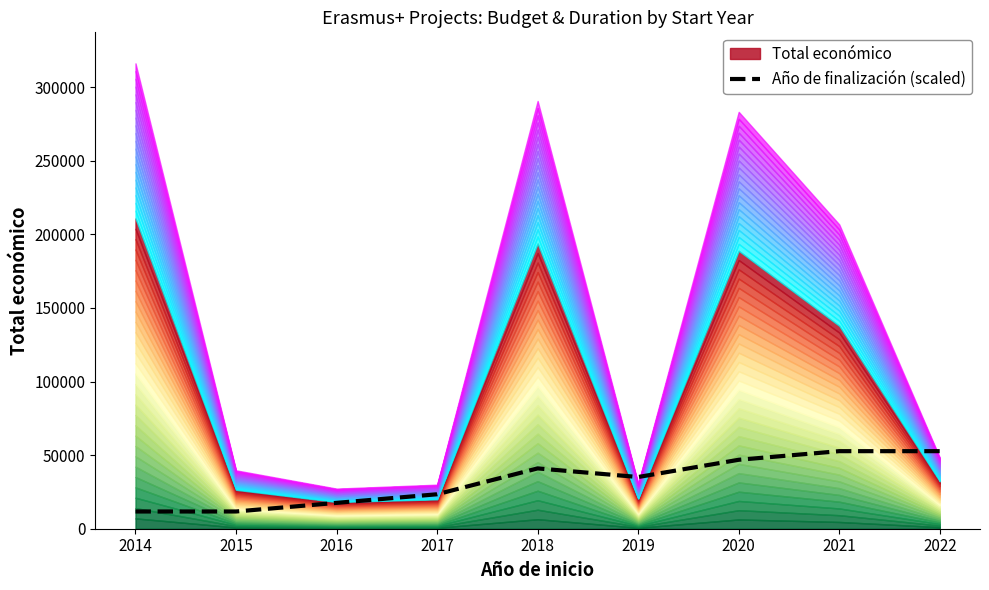

What is the value of the 5th point from the left?

40980.1